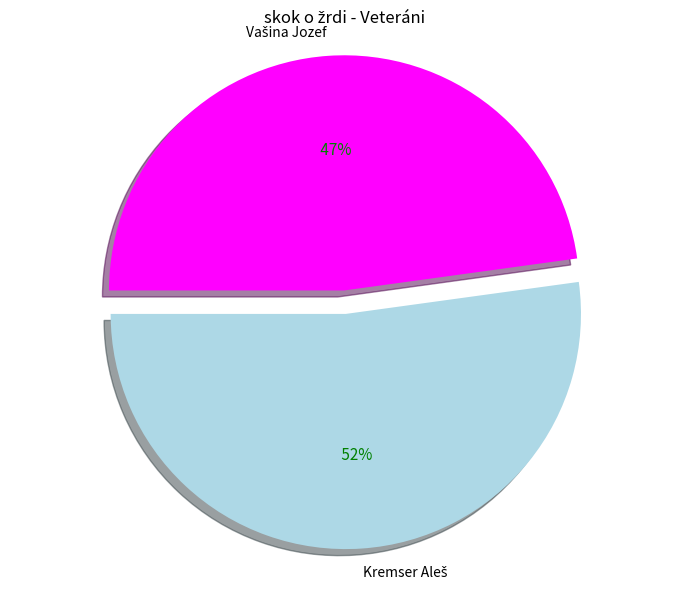

Combined, what portion of the pie is Kremser Aleš and Vašina Jozef?

100.0%